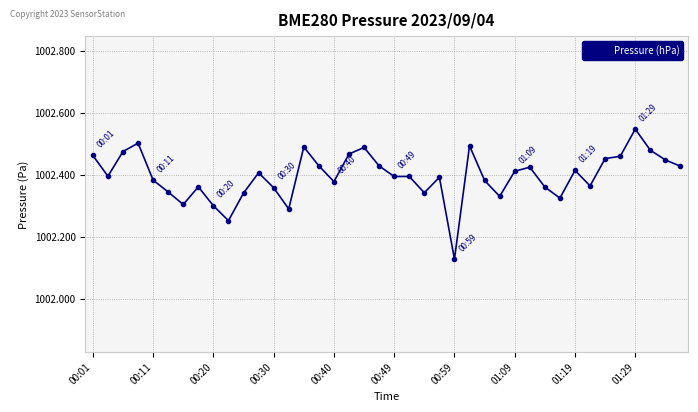

What is the difference between the second highest and minimum values?

0.4